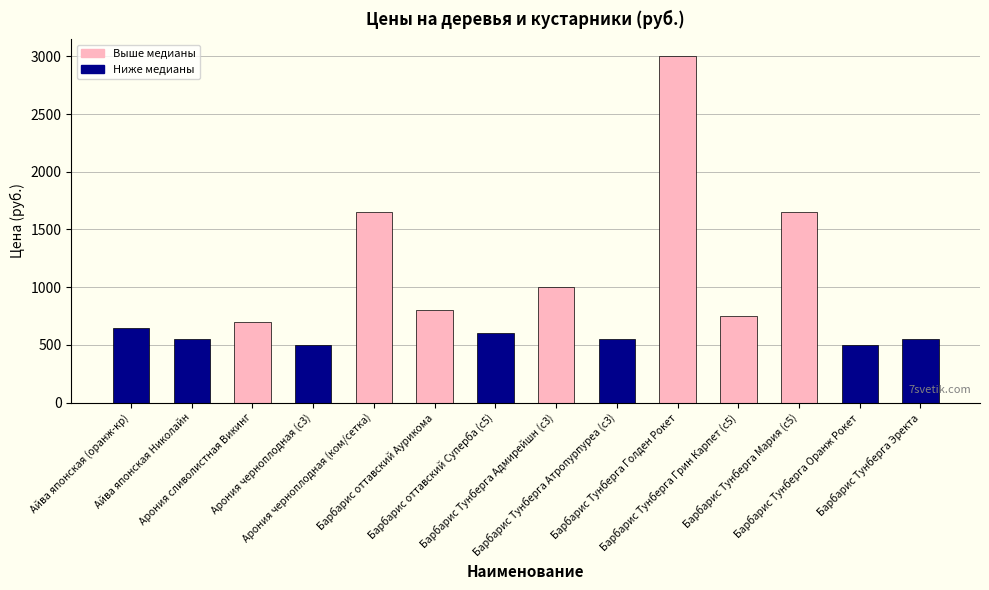

Is it true that the value at Барбарис Тунберга Эректа is 550?

True